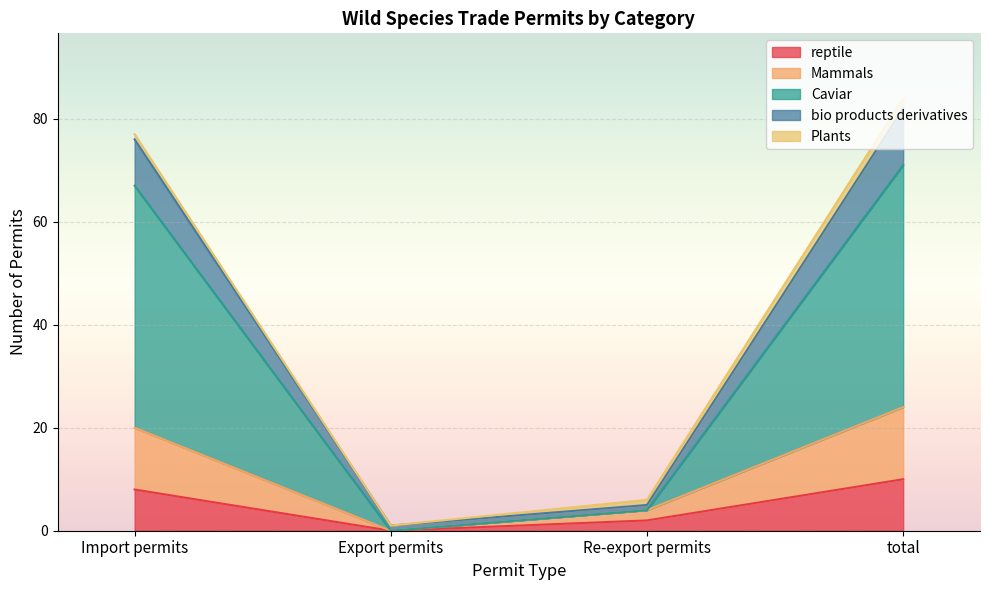

What is the total value across all series at total?

84